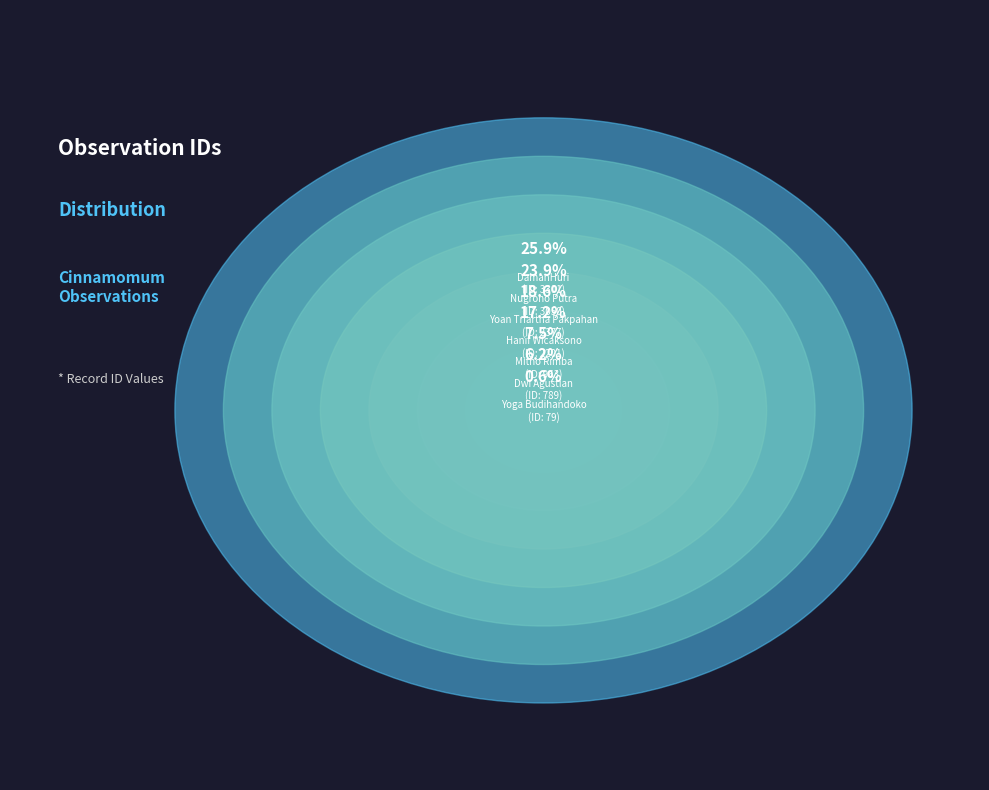

What percentage is the Yoga Budihandoko slice, to the nearest percent?

1%